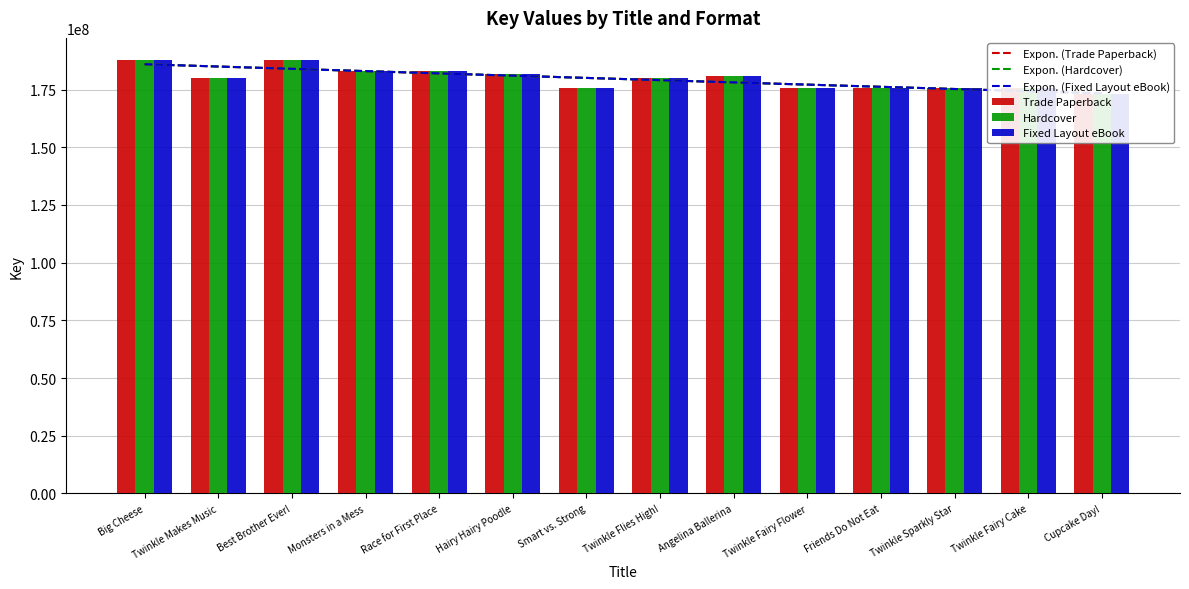

What position from the left is Twinkle Flies High!?

8